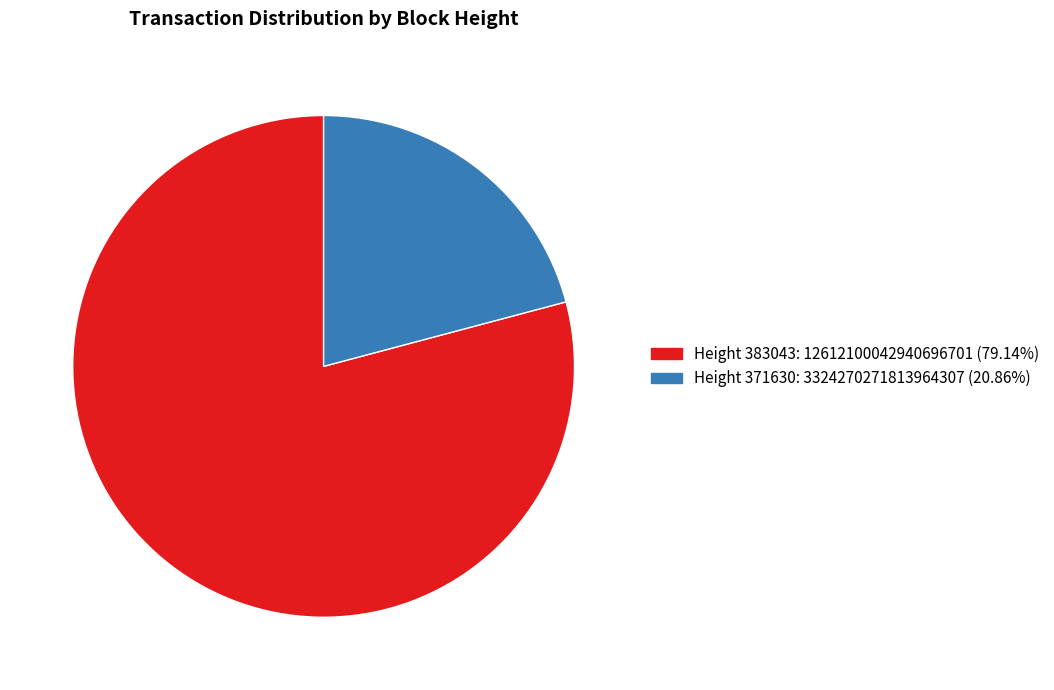

Does any single category account for the majority?

Yes